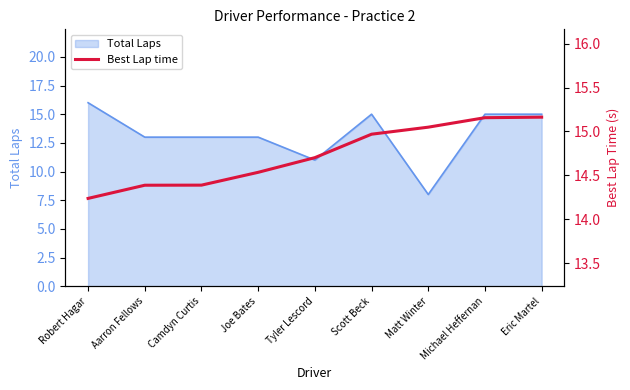

Which has a higher value, Aarron Fellows or Scott Beck?

Scott Beck